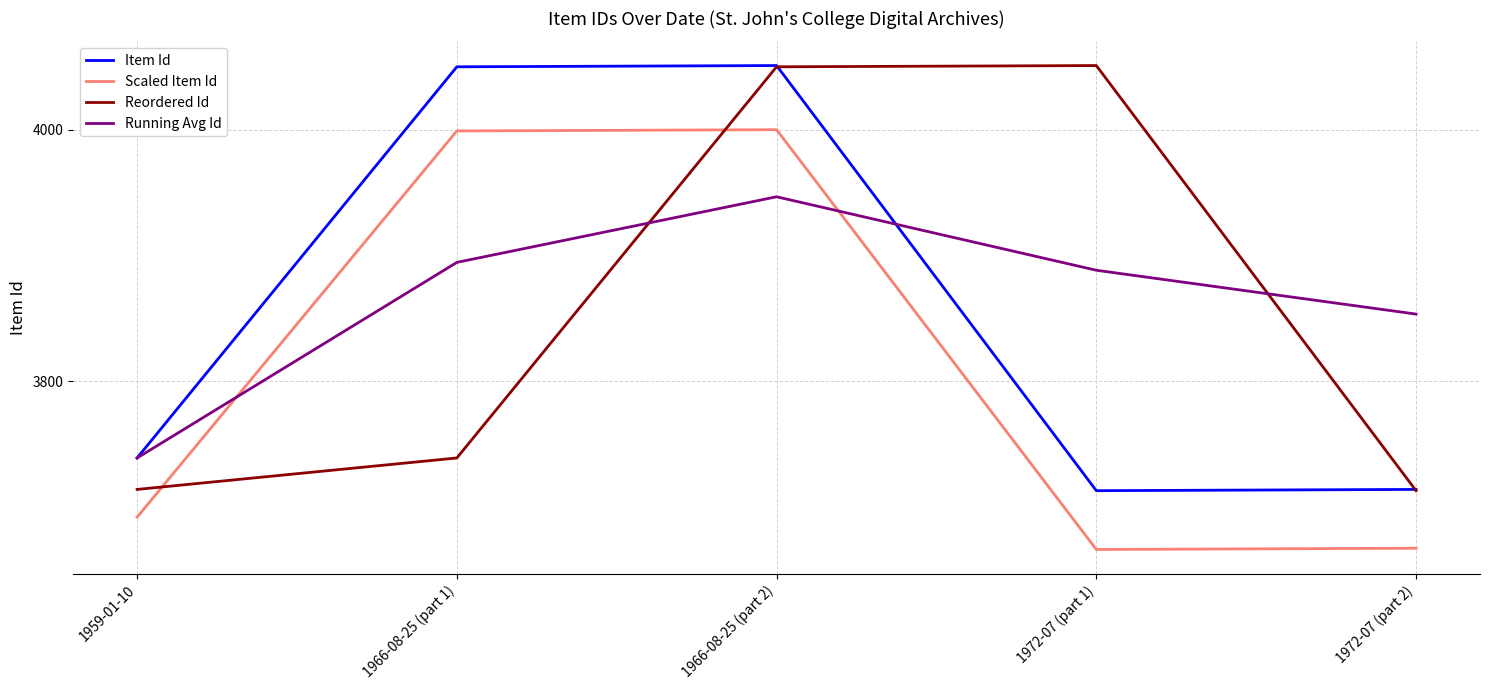

The value of Running Avg Id at 1972-07 (part 2) is 3853.4. True or false?

True